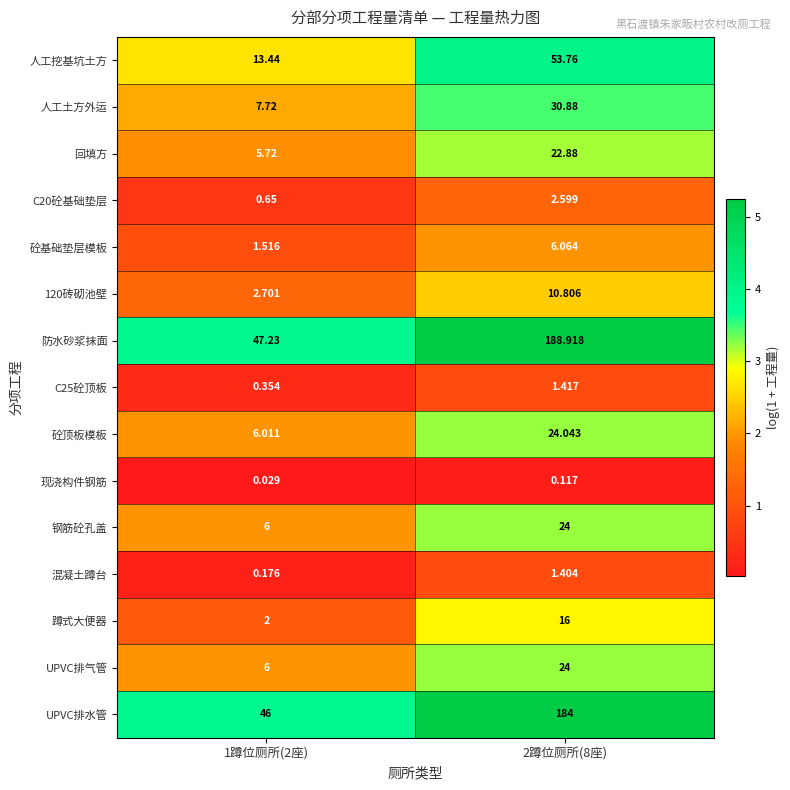

Which series has the largest total across all categories?

防水砂浆抹面